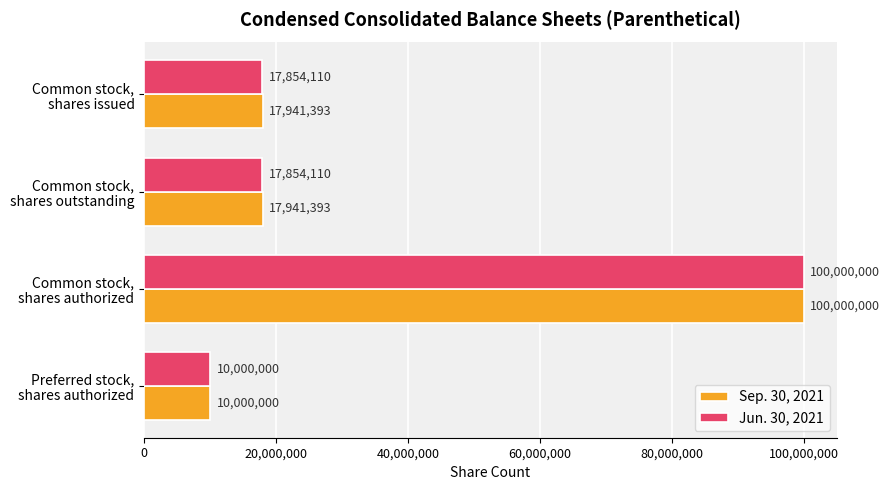

Rank the series by their average value, from lowest to highest.

Jun. 30, 2021, Sep. 30, 2021